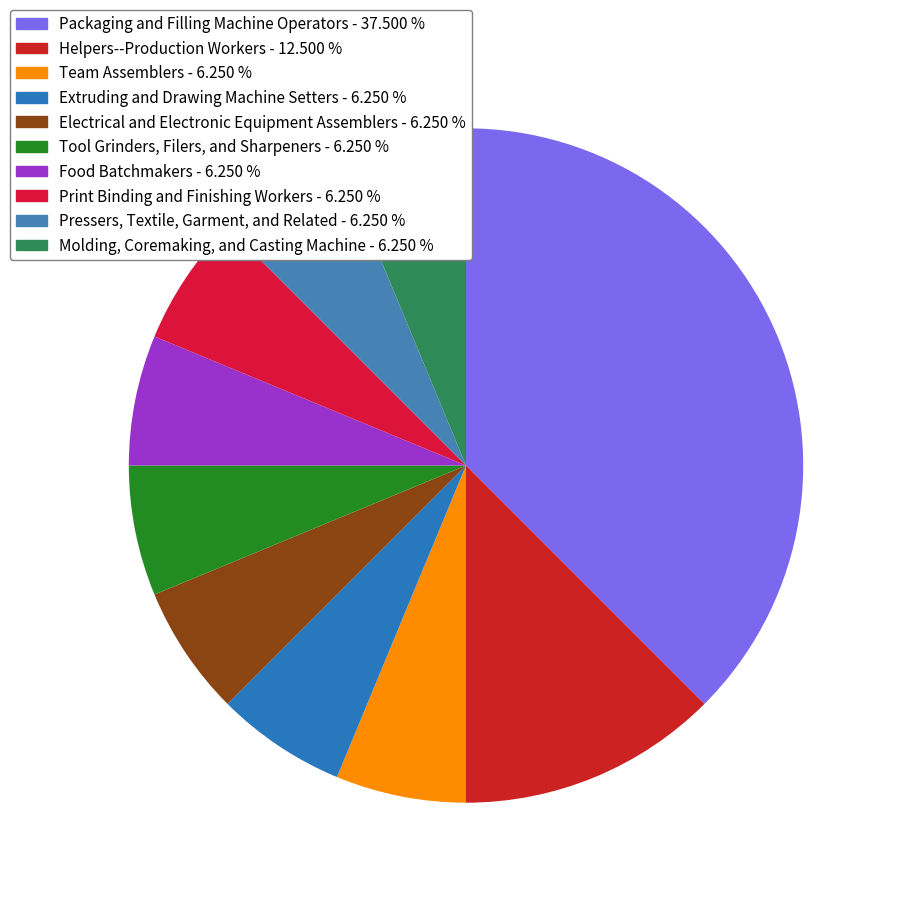

Is the sum of Molding, Coremaking, and Casting Machine and Helpers--Production Workers greater than half?

No